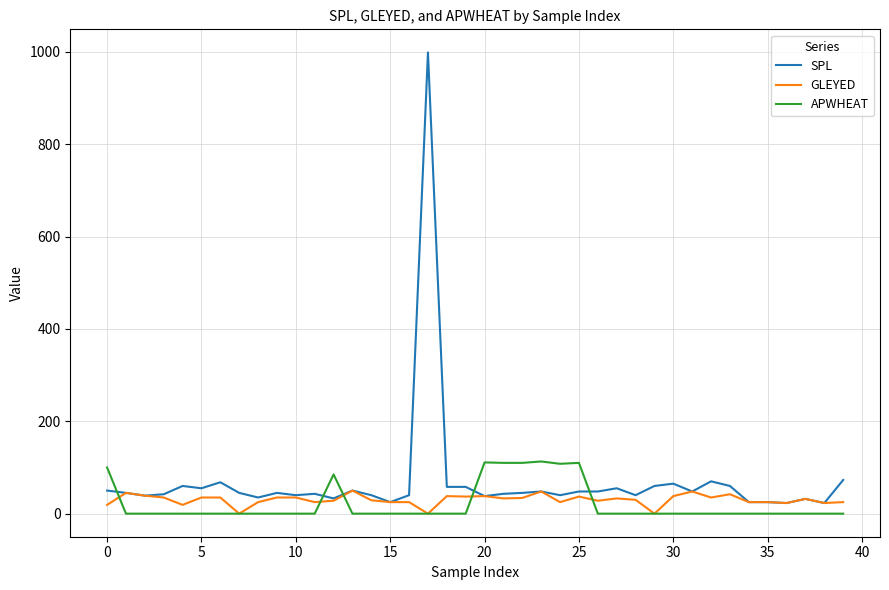

What is the greatest value displayed?

999